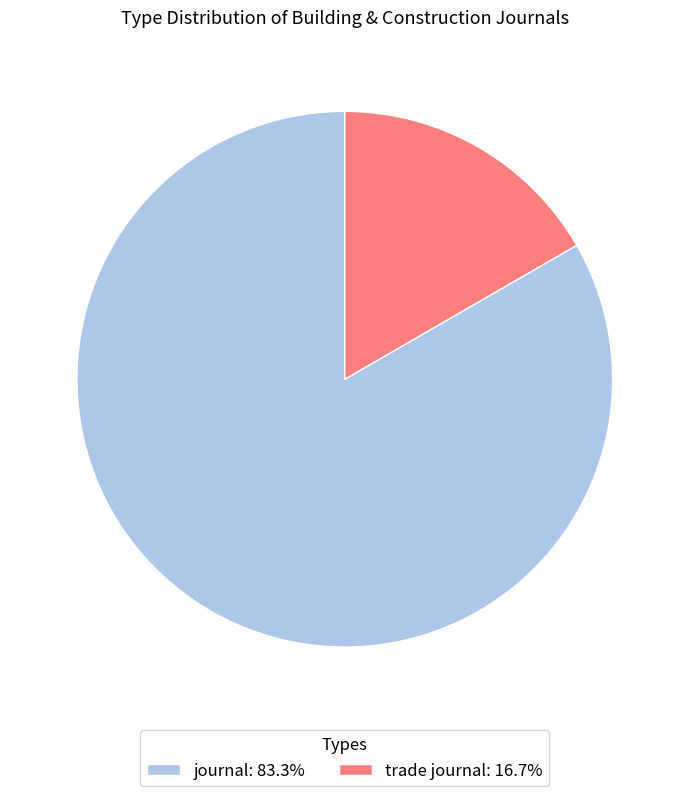

The trade journal slice represents 22% of the pie. True or false?

False